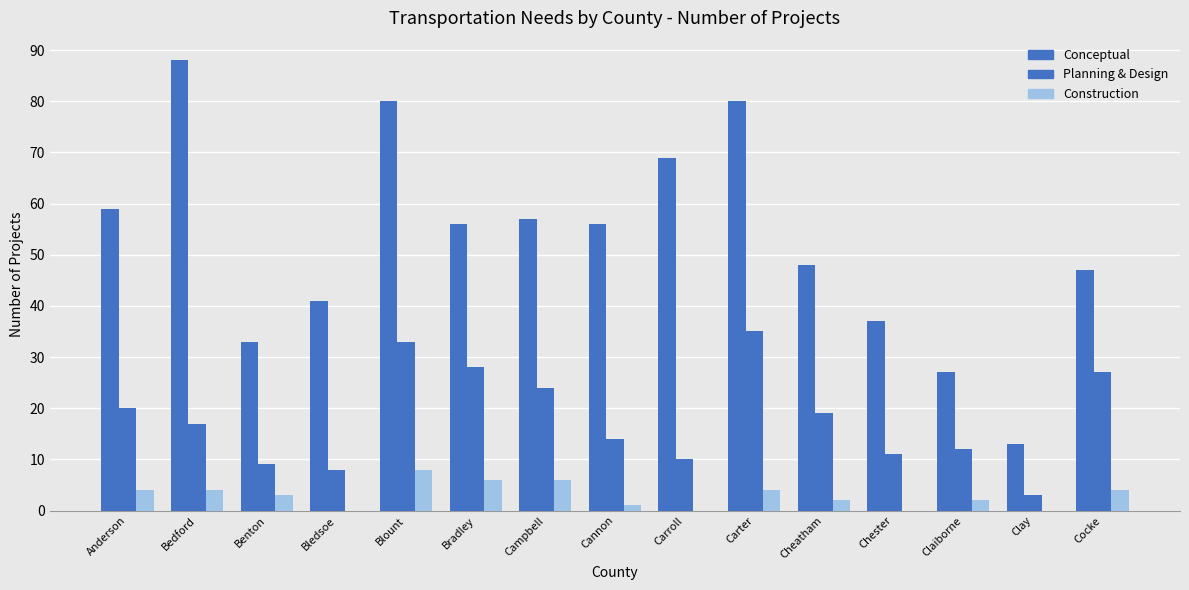

What is the value of the Planning & Design bar at the 10th from the left?

35